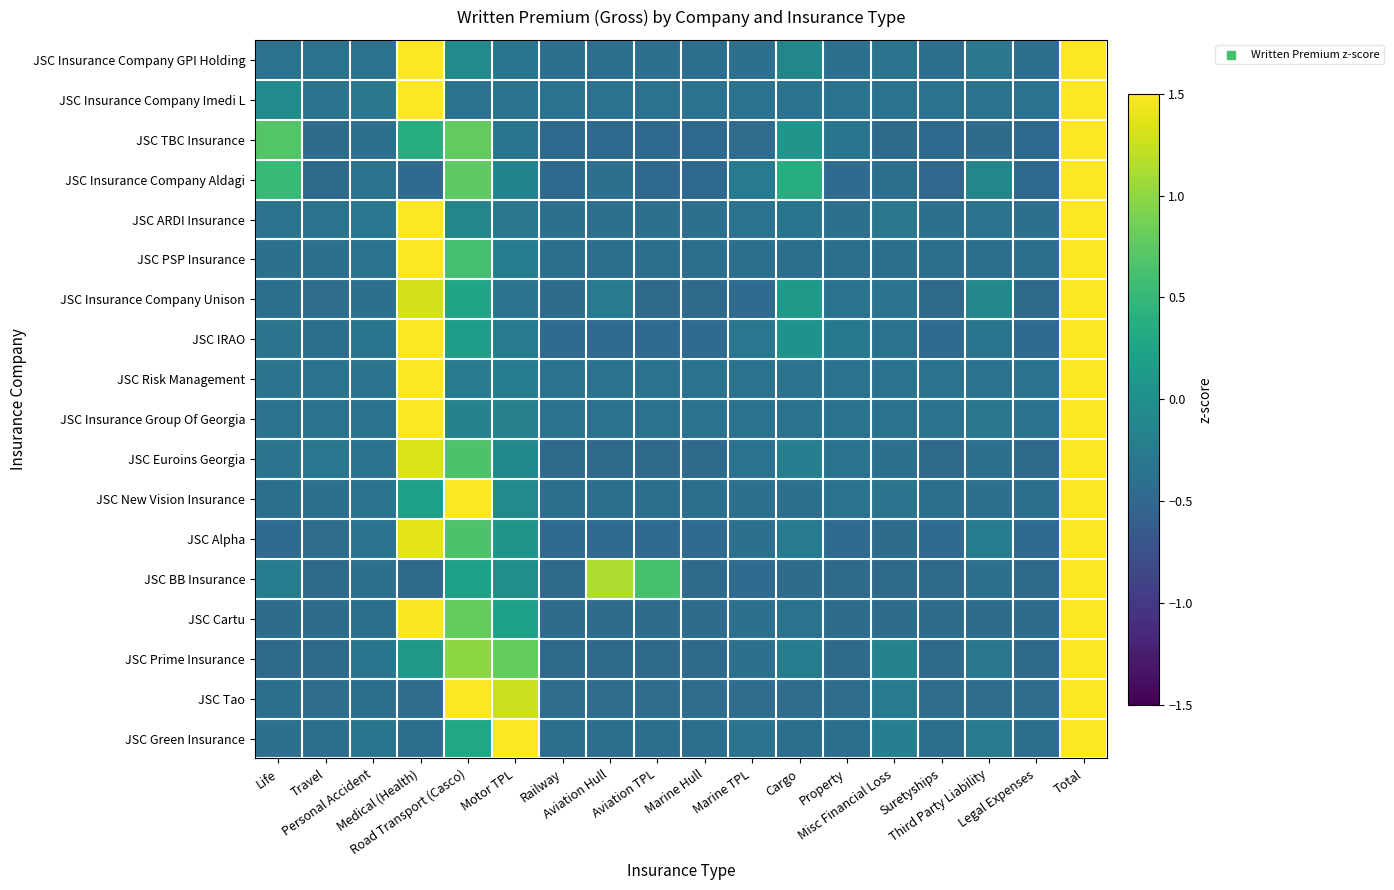

Reading left to right, what are all the values shown in this chart?

JSC Insurance Company GPI Holding: Life=-0.4	Travel=-0.4	Personal Accident=-0.4	Medical (Health)=2.3	Road Transport (Casco)=-0.1	Motor TPL=-0.3	Railway=-0.4	Aviation Hull=-0.4	Aviation TPL=-0.4	Marine Hull=-0.4	Marine TPL=-0.4	Cargo=-0.1	Property=-0.4	Misc Financial Loss=-0.3	Suretyships=-0.4	Third Party Liability=-0.3	Legal Expenses=-0.4	Total=3.3
JSC Insurance Company Imedi L: Life=-0.1	Travel=-0.4	Personal Accident=-0.3	Medical (Health)=2.6	Road Transport (Casco)=-0.4	Motor TPL=-0.4	Railway=-0.4	Aviation Hull=-0.4	Aviation TPL=-0.4	Marine Hull=-0.4	Marine TPL=-0.4	Cargo=-0.4	Property=-0.4	Misc Financial Loss=-0.4	Suretyships=-0.4	Third Party Liability=-0.4	Legal Expenses=-0.4	Total=3.0
JSC TBC Insurance: Life=0.7	Travel=-0.4	Personal Accident=-0.4	Medical (Health)=0.4	Road Transport (Casco)=0.8	Motor TPL=-0.3	Railway=-0.5	Aviation Hull=-0.5	Aviation TPL=-0.5	Marine Hull=-0.5	Marine TPL=-0.4	Cargo=0.1	Property=-0.3	Misc Financial Loss=-0.5	Suretyships=-0.5	Third Party Liability=-0.4	Legal Expenses=-0.5	Total=3.8
JSC Insurance Company Aldagi: Life=0.5	Travel=-0.5	Personal Accident=-0.4	Medical (Health)=-0.4	Road Transport (Casco)=0.8	Motor TPL=-0.2	Railway=-0.5	Aviation Hull=-0.4	Aviation TPL=-0.5	Marine Hull=-0.5	Marine TPL=-0.3	Cargo=0.4	Property=-0.4	Misc Financial Loss=-0.4	Suretyships=-0.5	Third Party Liability=-0.1	Legal Expenses=-0.5	Total=3.8
JSC ARDI Insurance: Life=-0.4	Travel=-0.4	Personal Accident=-0.3	Medical (Health)=2.5	Road Transport (Casco)=-0.1	Motor TPL=-0.3	Railway=-0.4	Aviation Hull=-0.4	Aviation TPL=-0.4	Marine Hull=-0.4	Marine TPL=-0.4	Cargo=-0.3	Property=-0.4	Misc Financial Loss=-0.3	Suretyships=-0.4	Third Party Liability=-0.3	Legal Expenses=-0.4	Total=3.1
JSC PSP Insurance: Life=-0.4	Travel=-0.4	Personal Accident=-0.4	Medical (Health)=2.1	Road Transport (Casco)=0.6	Motor TPL=-0.2	Railway=-0.4	Aviation Hull=-0.4	Aviation TPL=-0.4	Marine Hull=-0.4	Marine TPL=-0.4	Cargo=-0.4	Property=-0.4	Misc Financial Loss=-0.4	Suretyships=-0.4	Third Party Liability=-0.4	Legal Expenses=-0.4	Total=3.3
JSC Insurance Company Unison: Life=-0.4	Travel=-0.4	Personal Accident=-0.4	Medical (Health)=1.3	Road Transport (Casco)=0.3	Motor TPL=-0.3	Railway=-0.4	Aviation Hull=-0.3	Aviation TPL=-0.5	Marine Hull=-0.5	Marine TPL=-0.5	Cargo=0.1	Property=-0.4	Misc Financial Loss=-0.4	Suretyships=-0.5	Third Party Liability=-0.1	Legal Expenses=-0.5	Total=3.7
JSC IRAO: Life=-0.3	Travel=-0.4	Personal Accident=-0.3	Medical (Health)=1.6	Road Transport (Casco)=0.2	Motor TPL=-0.3	Railway=-0.5	Aviation Hull=-0.5	Aviation TPL=-0.5	Marine Hull=-0.5	Marine TPL=-0.3	Cargo=0.0	Property=-0.3	Misc Financial Loss=-0.4	Suretyships=-0.5	Third Party Liability=-0.3	Legal Expenses=-0.5	Total=3.7
JSC Risk Management: Life=-0.3	Travel=-0.4	Personal Accident=-0.4	Medical (Health)=2.6	Road Transport (Casco)=-0.3	Motor TPL=-0.2	Railway=-0.4	Aviation Hull=-0.4	Aviation TPL=-0.4	Marine Hull=-0.4	Marine TPL=-0.4	Cargo=-0.4	Property=-0.4	Misc Financial Loss=-0.4	Suretyships=-0.4	Third Party Liability=-0.4	Legal Expenses=-0.4	Total=3.0
JSC Insurance Group Of Georgia: Life=-0.4	Travel=-0.4	Personal Accident=-0.4	Medical (Health)=2.5	Road Transport (Casco)=-0.2	Motor TPL=-0.2	Railway=-0.4	Aviation Hull=-0.4	Aviation TPL=-0.4	Marine Hull=-0.4	Marine TPL=-0.4	Cargo=-0.4	Property=-0.4	Misc Financial Loss=-0.4	Suretyships=-0.4	Third Party Liability=-0.3	Legal Expenses=-0.4	Total=3.1
JSC Euroins Georgia: Life=-0.3	Travel=-0.3	Personal Accident=-0.4	Medical (Health)=1.3	Road Transport (Casco)=0.7	Motor TPL=-0.1	Railway=-0.5	Aviation Hull=-0.5	Aviation TPL=-0.5	Marine Hull=-0.5	Marine TPL=-0.4	Cargo=-0.2	Property=-0.4	Misc Financial Loss=-0.4	Suretyships=-0.5	Third Party Liability=-0.4	Legal Expenses=-0.5	Total=3.7
JSC New Vision Insurance: Life=-0.4	Travel=-0.4	Personal Accident=-0.4	Medical (Health)=0.2	Road Transport (Casco)=2.2	Motor TPL=-0.1	Railway=-0.4	Aviation Hull=-0.4	Aviation TPL=-0.4	Marine Hull=-0.4	Marine TPL=-0.4	Cargo=-0.4	Property=-0.4	Misc Financial Loss=-0.3	Suretyships=-0.4	Third Party Liability=-0.4	Legal Expenses=-0.4	Total=3.3
JSC Alpha: Life=-0.4	Travel=-0.4	Personal Accident=-0.4	Medical (Health)=1.4	Road Transport (Casco)=0.7	Motor TPL=0.1	Railway=-0.5	Aviation Hull=-0.5	Aviation TPL=-0.5	Marine Hull=-0.5	Marine TPL=-0.4	Cargo=-0.3	Property=-0.5	Misc Financial Loss=-0.4	Suretyships=-0.5	Third Party Liability=-0.2	Legal Expenses=-0.5	Total=3.6
JSC BB Insurance: Life=-0.2	Travel=-0.5	Personal Accident=-0.4	Medical (Health)=-0.5	Road Transport (Casco)=0.2	Motor TPL=-0.0	Railway=-0.5	Aviation Hull=1.1	Aviation TPL=0.6	Marine Hull=-0.5	Marine TPL=-0.5	Cargo=-0.4	Property=-0.5	Misc Financial Loss=-0.5	Suretyships=-0.5	Third Party Liability=-0.4	Legal Expenses=-0.5	Total=3.7
JSC Cartu: Life=-0.4	Travel=-0.4	Personal Accident=-0.4	Medical (Health)=1.5	Road Transport (Casco)=0.8	Motor TPL=0.2	Railway=-0.4	Aviation Hull=-0.4	Aviation TPL=-0.4	Marine Hull=-0.4	Marine TPL=-0.4	Cargo=-0.4	Property=-0.4	Misc Financial Loss=-0.4	Suretyships=-0.4	Third Party Liability=-0.4	Legal Expenses=-0.4	Total=3.5
JSC Prime Insurance: Life=-0.5	Travel=-0.5	Personal Accident=-0.3	Medical (Health)=0.1	Road Transport (Casco)=1.0	Motor TPL=0.8	Railway=-0.5	Aviation Hull=-0.5	Aviation TPL=-0.5	Marine Hull=-0.5	Marine TPL=-0.4	Cargo=-0.2	Property=-0.5	Misc Financial Loss=-0.2	Suretyships=-0.5	Third Party Liability=-0.3	Legal Expenses=-0.5	Total=3.7
JSC Tao: Life=-0.4	Travel=-0.4	Personal Accident=-0.4	Medical (Health)=-0.4	Road Transport (Casco)=1.5	Motor TPL=1.3	Railway=-0.4	Aviation Hull=-0.4	Aviation TPL=-0.4	Marine Hull=-0.4	Marine TPL=-0.4	Cargo=-0.4	Property=-0.4	Misc Financial Loss=-0.3	Suretyships=-0.4	Third Party Liability=-0.4	Legal Expenses=-0.4	Total=3.4
JSC Green Insurance: Life=-0.4	Travel=-0.4	Personal Accident=-0.3	Medical (Health)=-0.4	Road Transport (Casco)=0.3	Motor TPL=2.1	Railway=-0.4	Aviation Hull=-0.4	Aviation TPL=-0.4	Marine Hull=-0.4	Marine TPL=-0.4	Cargo=-0.4	Property=-0.4	Misc Financial Loss=-0.2	Suretyships=-0.4	Third Party Liability=-0.3	Legal Expenses=-0.4	Total=3.3